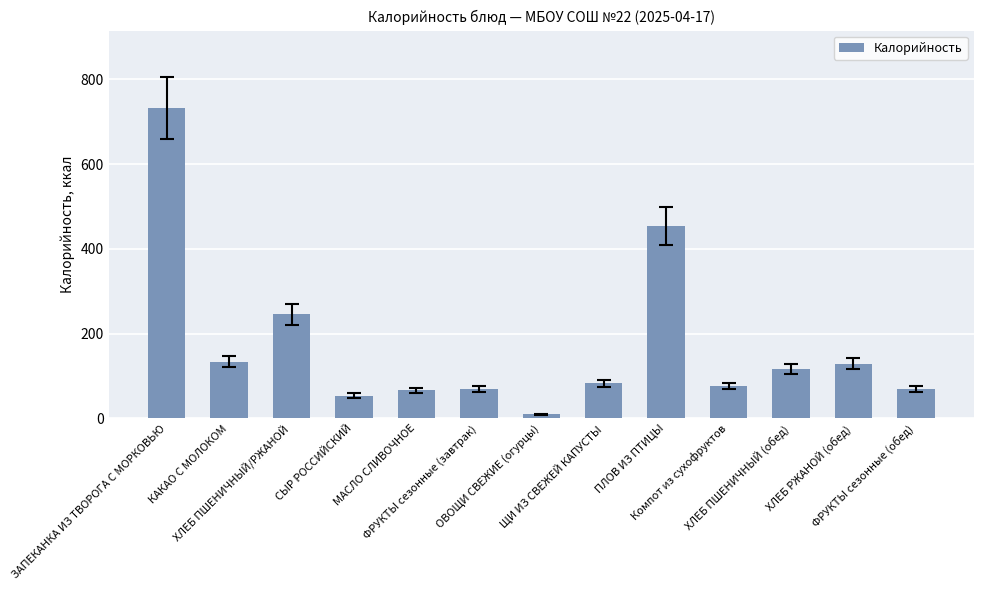

What is the maximum value shown in the chart?

732